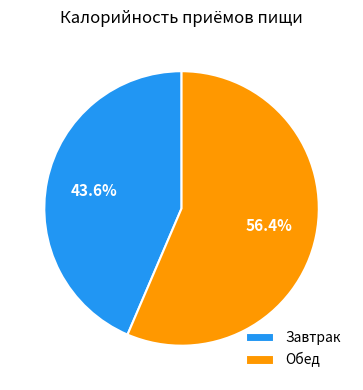

Between Завтрак and Обед, which is larger?

Обед